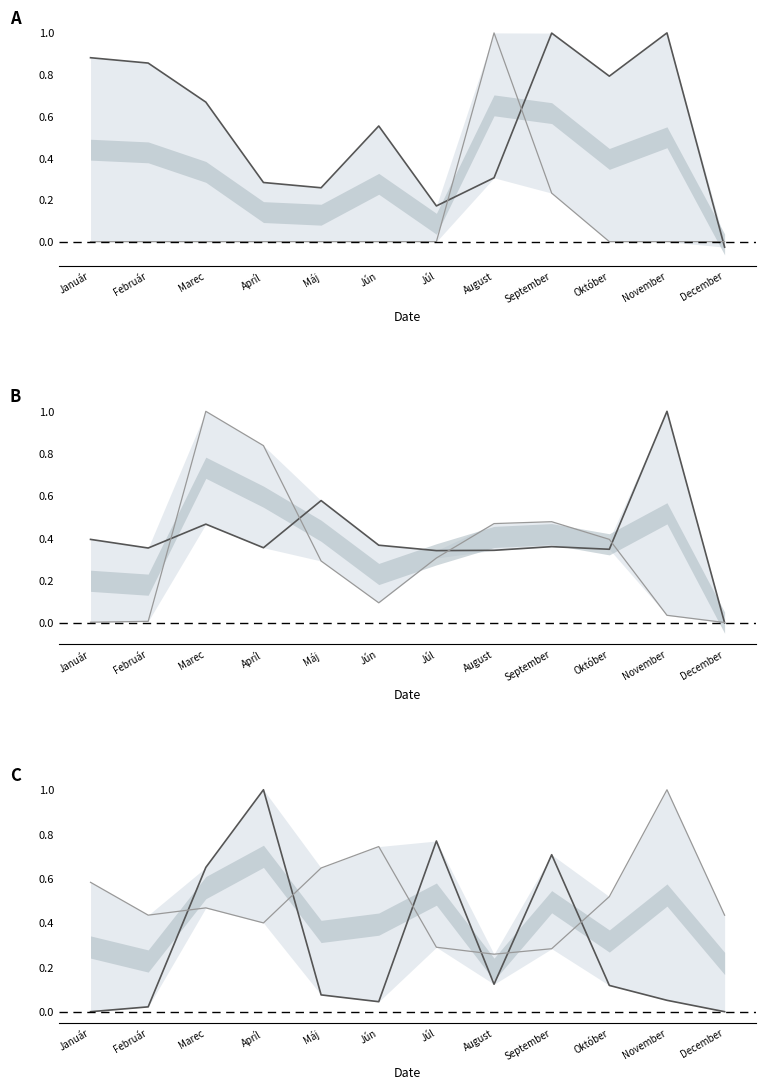

Rank the categories by Súčet / vedľajšia value from highest to lowest.

November, Jún, Máj, Január, Október, Marec, Február, December, Apríl, Júl, September, August